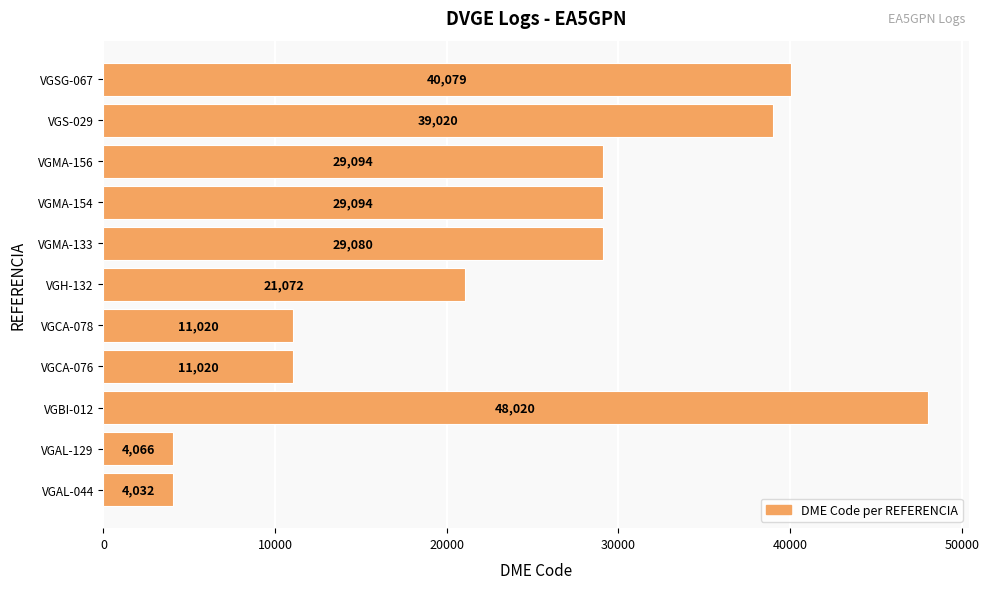

At which label is the value closest to 26026?

VGMA-133